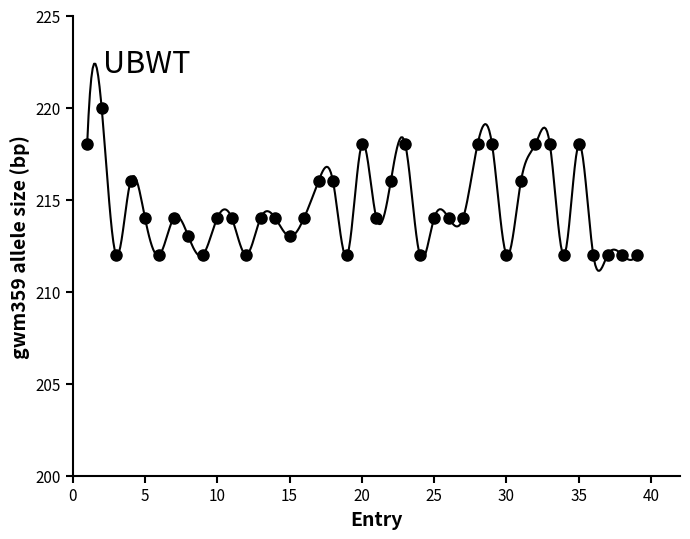

What is the range of Y values (max minus min)?

8